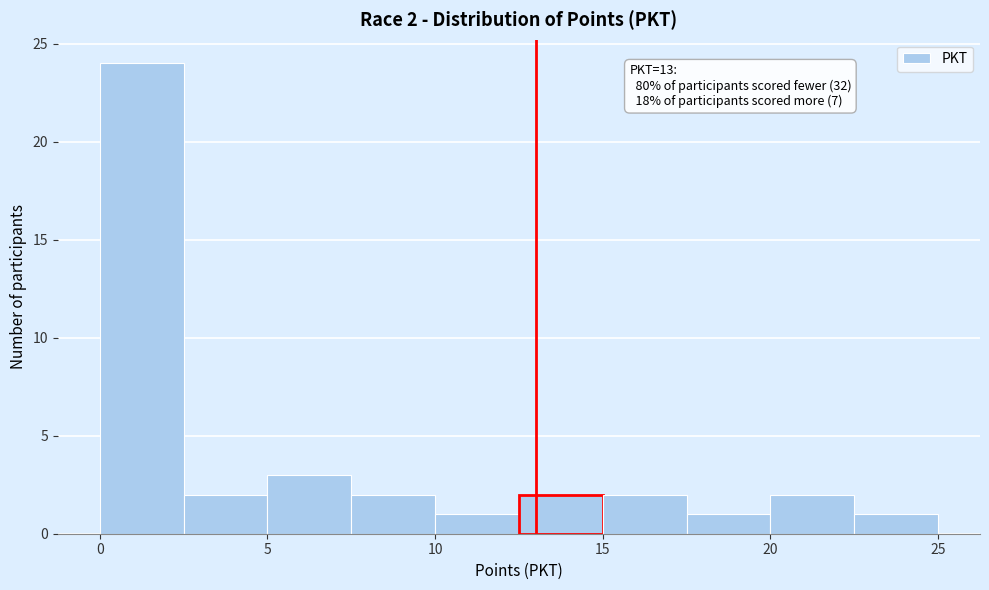

Which range on the x-axis has the tallest bar?

0.0 to 2.5